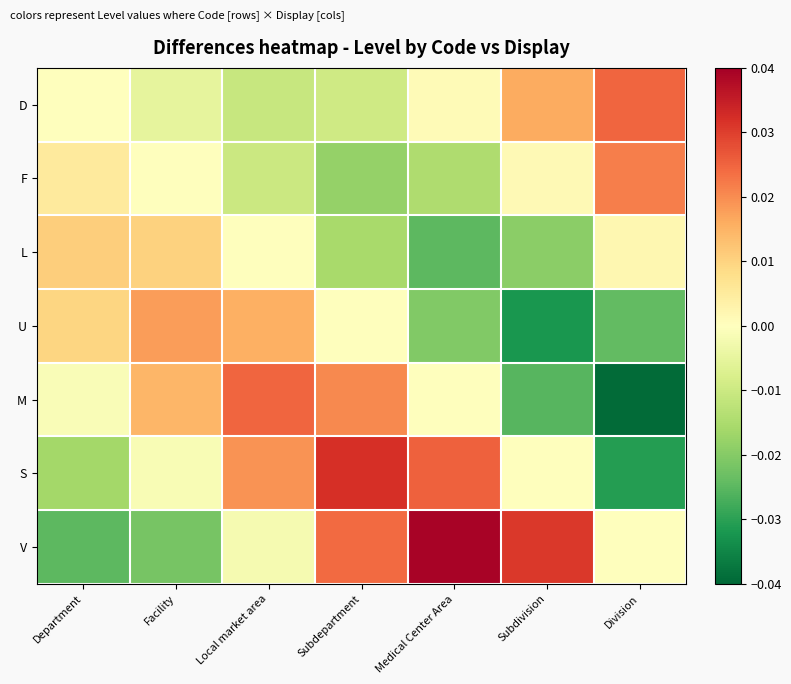

Reading left to right, transcribe all the data shown in this chart.

D: Department=0.0	Facility=-0.0	Local market area=-0.0	Subdepartment=-0.0	Medical Center Area=0.0	Subdivision=0.0	Division=0.0
F: Department=0.0	Facility=0.0	Local market area=-0.0	Subdepartment=-0.0	Medical Center Area=-0.0	Subdivision=0.0	Division=0.0
L: Department=0.0	Facility=0.0	Local market area=0.0	Subdepartment=-0.0	Medical Center Area=-0.0	Subdivision=-0.0	Division=0.0
U: Department=0.0	Facility=0.0	Local market area=0.0	Subdepartment=0.0	Medical Center Area=-0.0	Subdivision=-0.0	Division=-0.0
M: Department=-0.0	Facility=0.0	Local market area=0.0	Subdepartment=0.0	Medical Center Area=0.0	Subdivision=-0.0	Division=-0.0
S: Department=-0.0	Facility=-0.0	Local market area=0.0	Subdepartment=0.0	Medical Center Area=0.0	Subdivision=0.0	Division=-0.0
V: Department=-0.0	Facility=-0.0	Local market area=-0.0	Subdepartment=0.0	Medical Center Area=0.0	Subdivision=0.0	Division=0.0